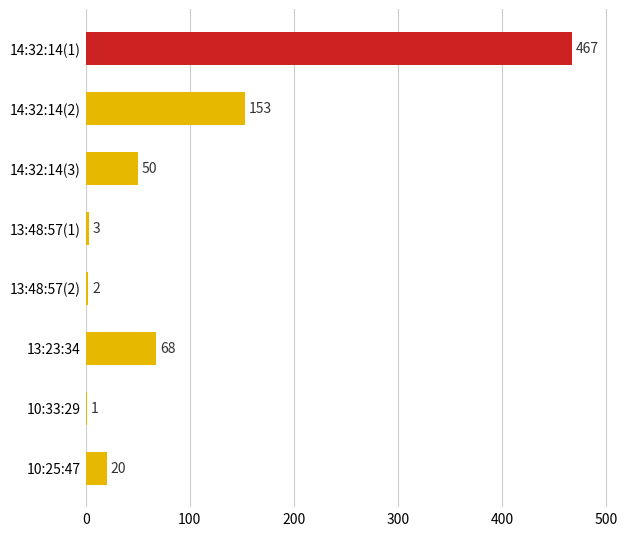

Between 14:32:14(3) and 13:23:34, which is larger?

13:23:34